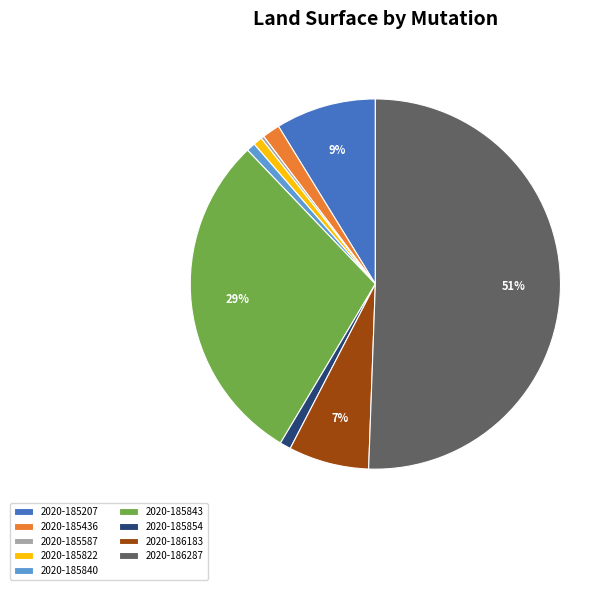

Which slice represents more than half of the pie?

2020-186287